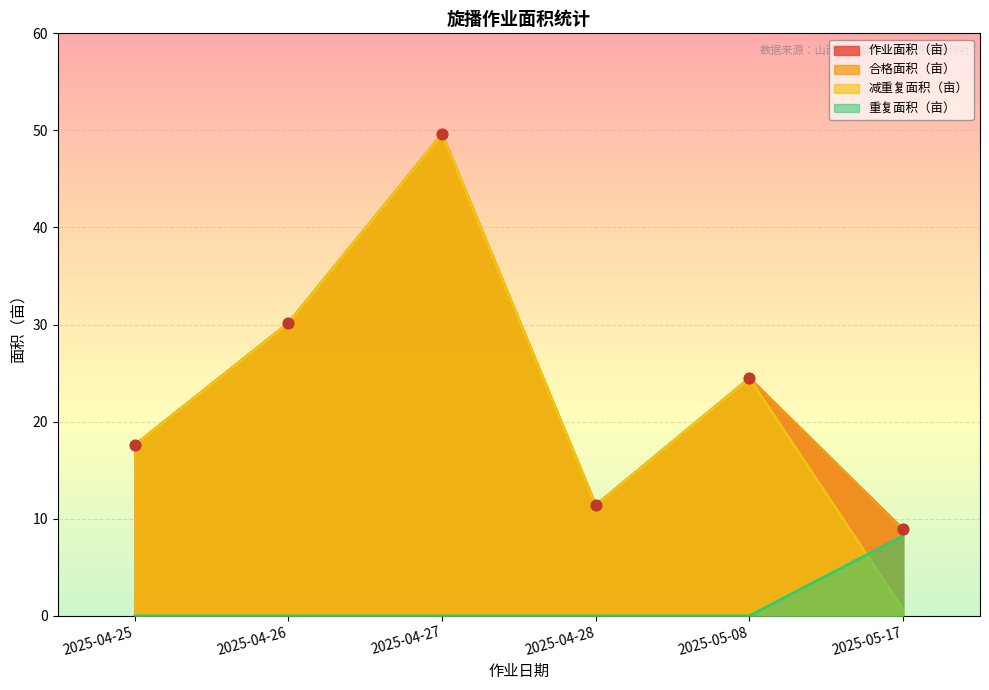

Which series contains the lowest Y value?

重复面积（亩）